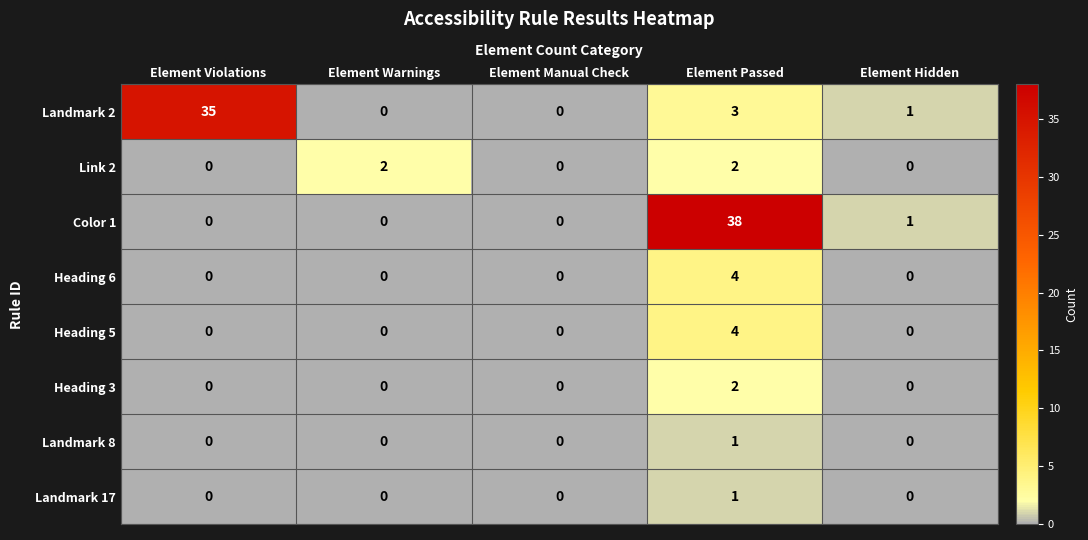

Count the number of data series in this chart.

8